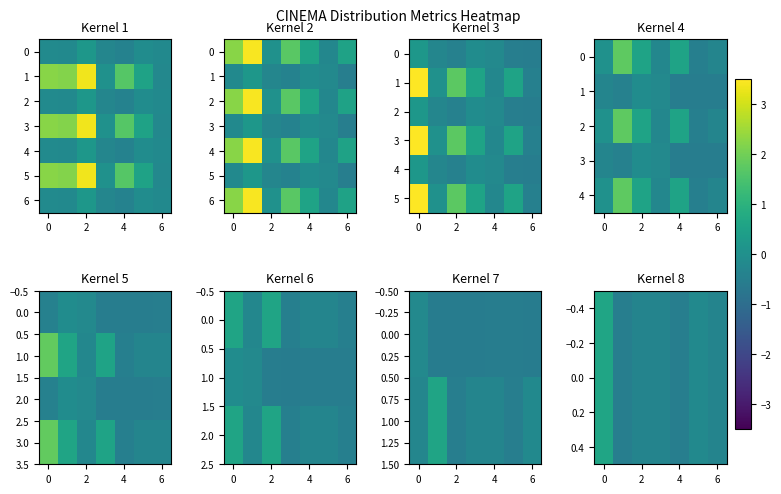

What is the minimum value shown in the chart?

-0.5